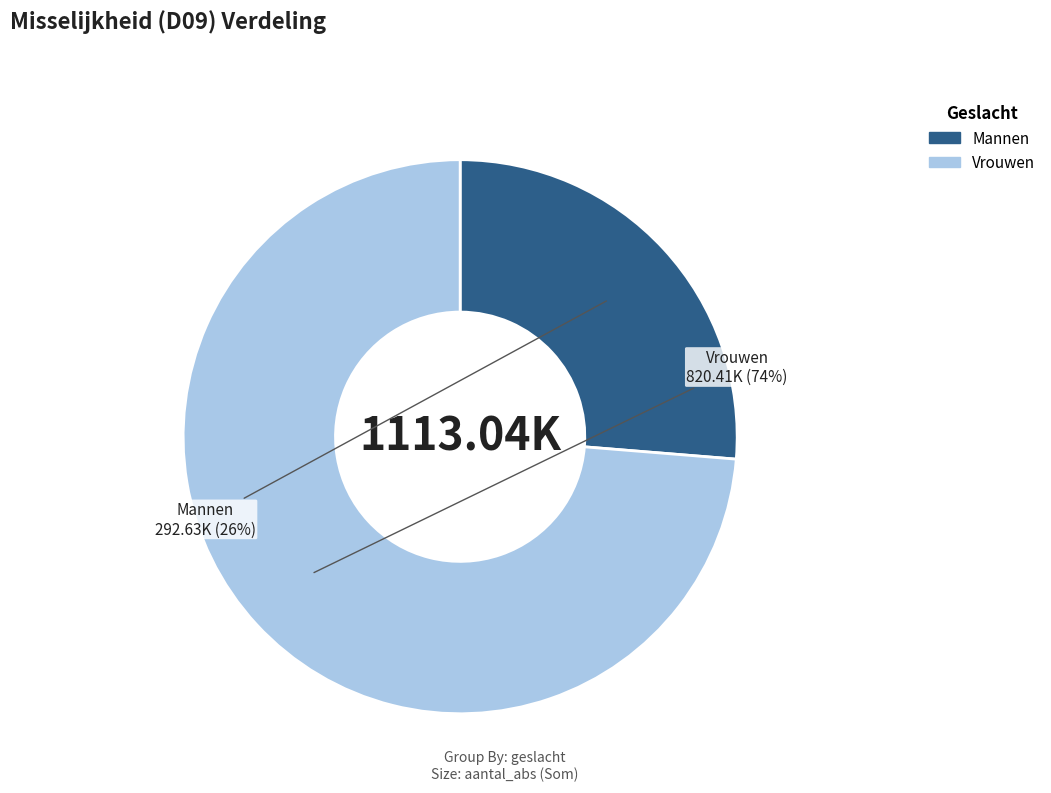

How many segments does this pie chart have?

2